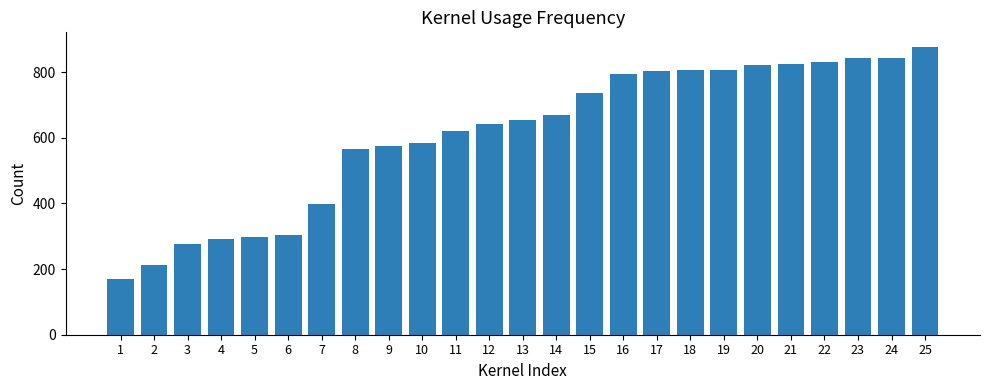

Where is the data nearest to the value 523?

8